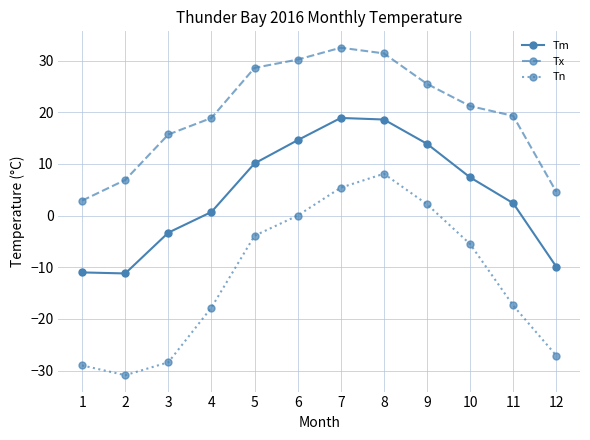

Which series has the largest range (max minus min)?

Tn